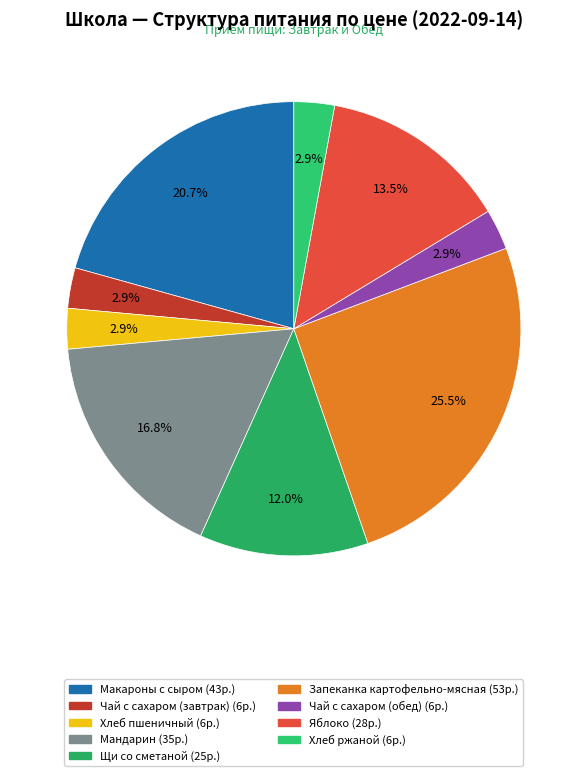

What is the ratio of the value at Чай с сахаром (завтрак) to the value at Яблоко?

0.2